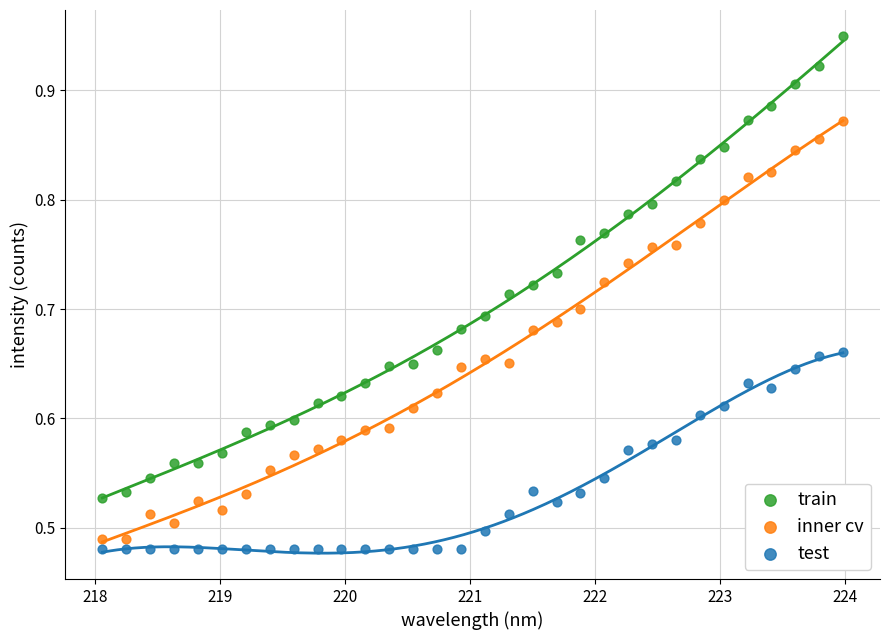

What is the X range (max minus min) for the scatter plot?

5.9